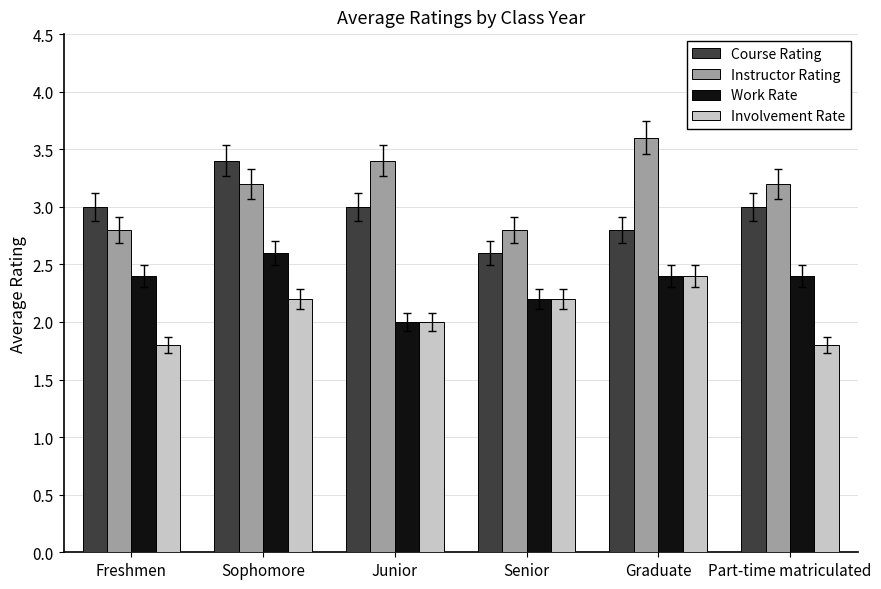

Is the value of Instructor Rating at Part-time matriculated greater than the value of Involvement Rate at Part-time matriculated?

Yes